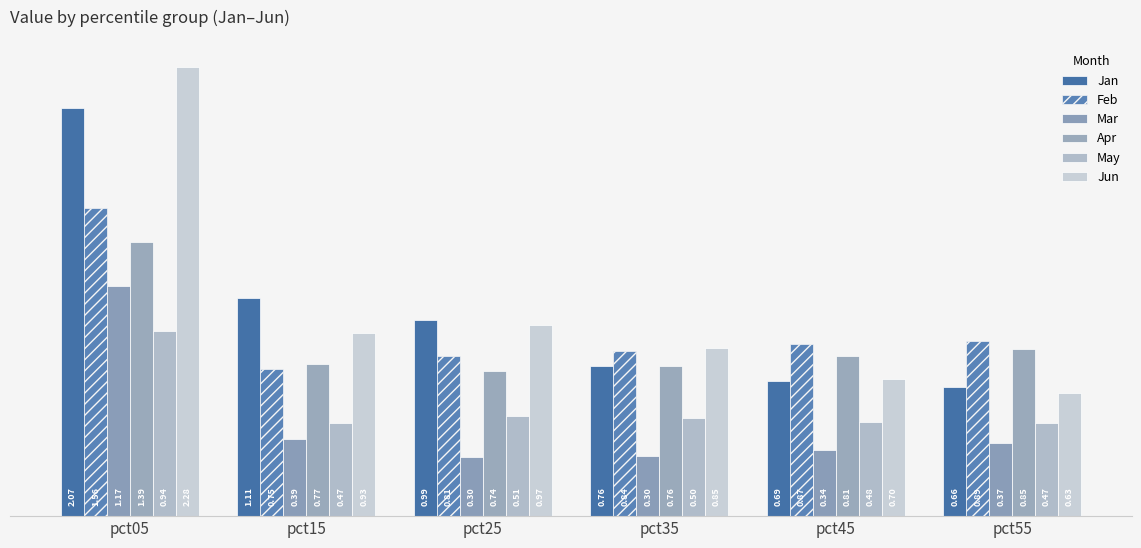

The value of May at pct05 is 1.3. True or false?

False